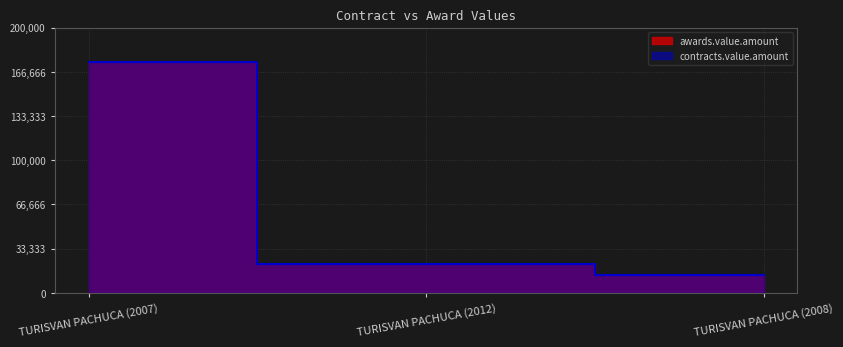

How many lines are shown in the chart?

2